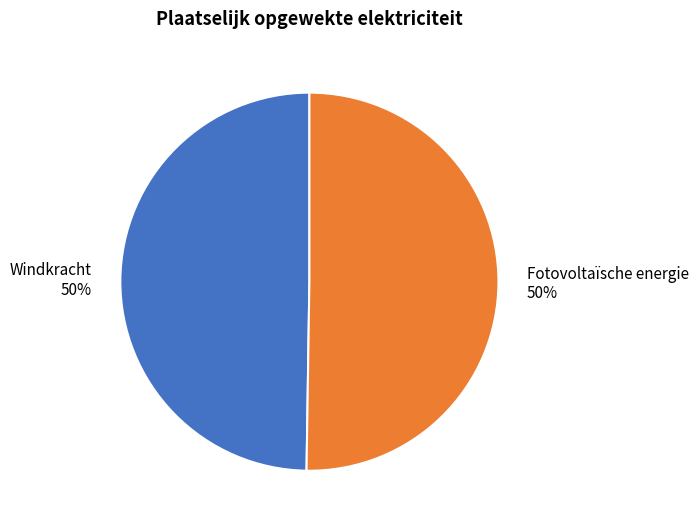

Approximately how many times larger is the value at Fotovoltaïsche energie compared to Windkracht?

1.0